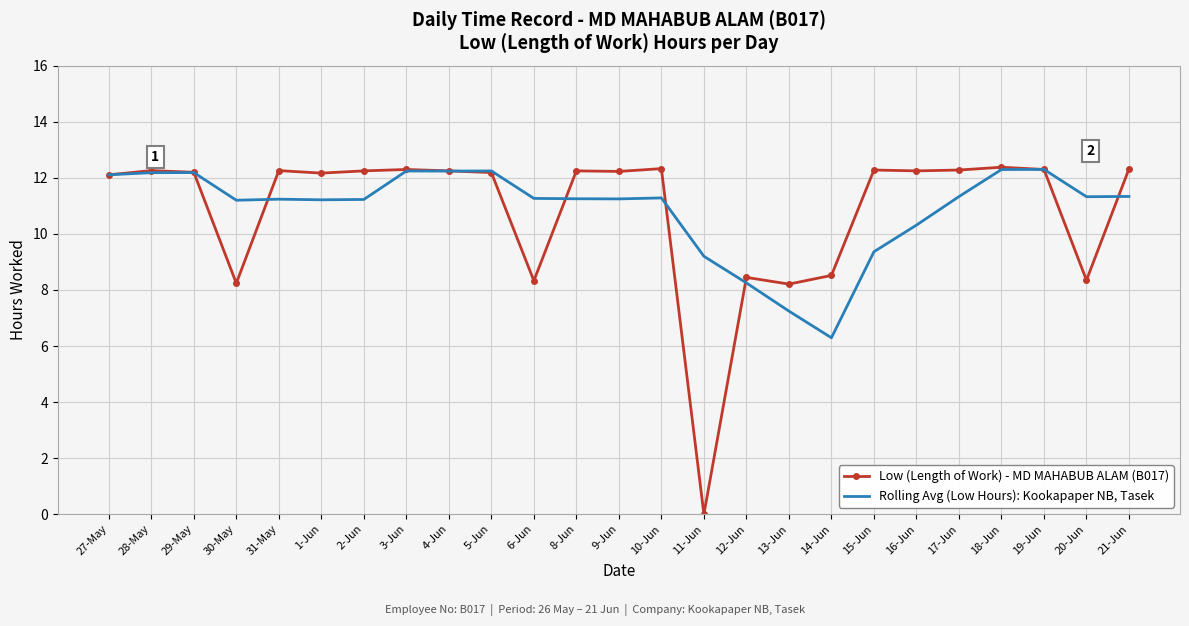

Is the value of Rolling Avg (Low Hours): Kookapaper NB, Tasek at 16-Jun greater than the value of Low (Length of Work) - MD MAHABUB ALAM (B017) at 6-Jun?

Yes